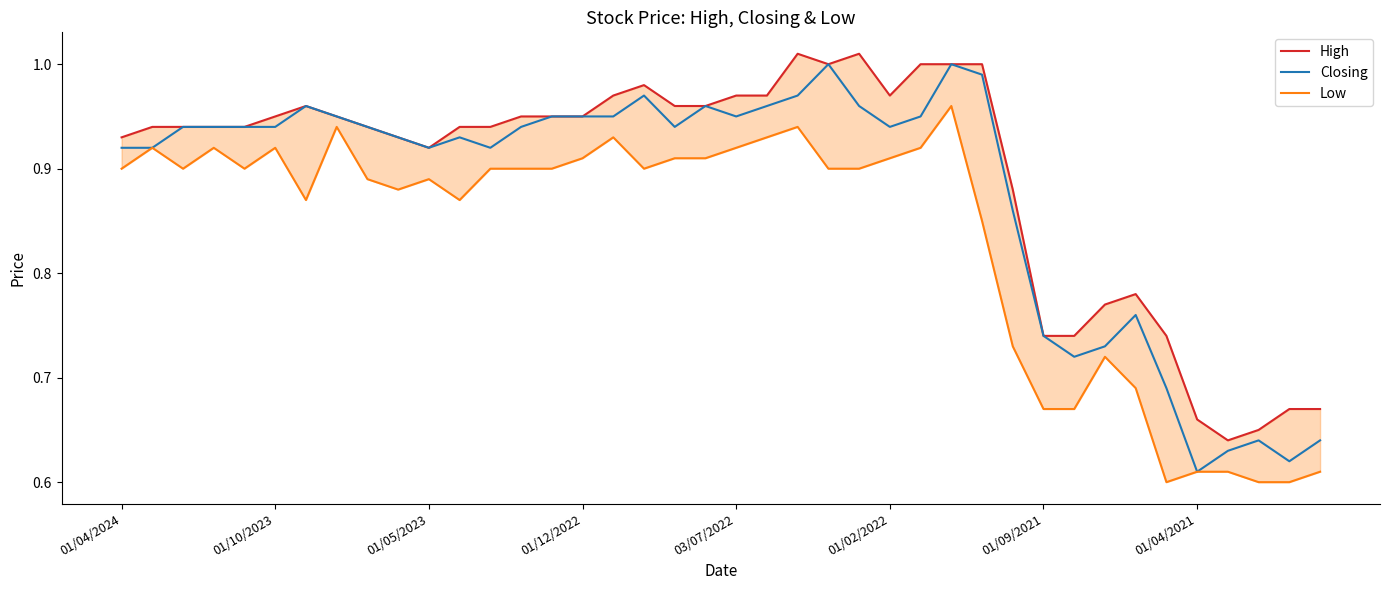

At 14, list the series in order from largest to smallest.

High, Closing, Low